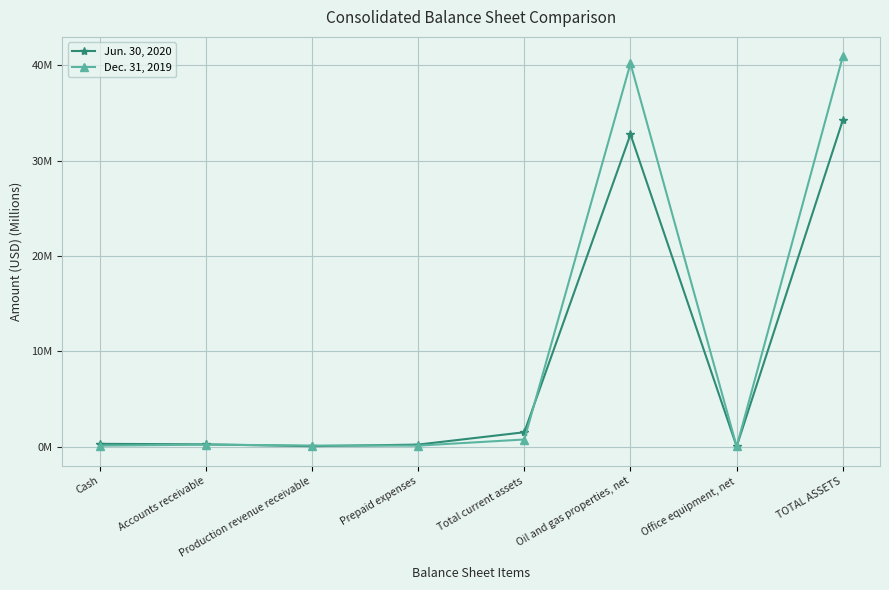

What is the average value of the Jun. 30, 2020 series?

8.7